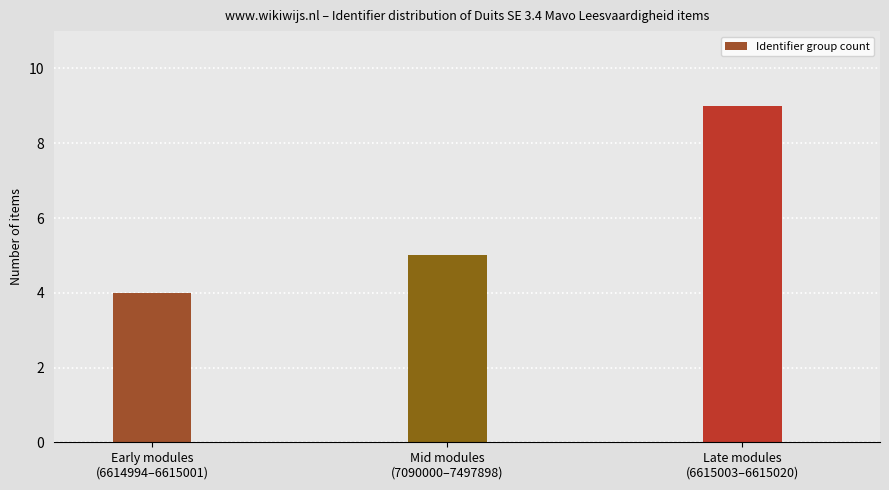

How many series are shown in this chart?

1